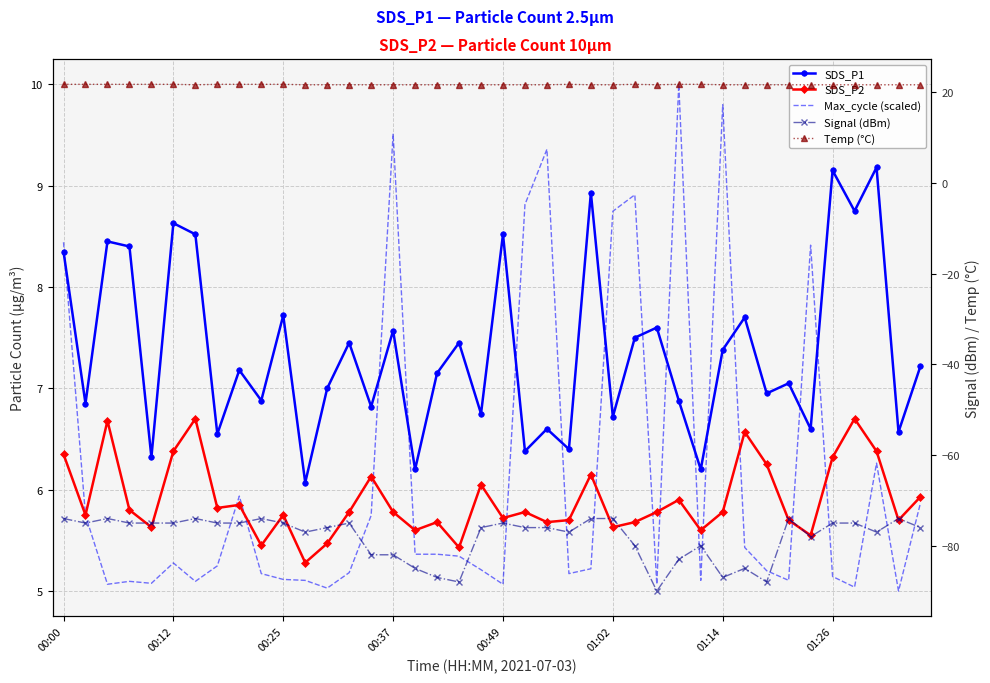

What is the difference between the maximum and minimum values in the SDS_P1 series?

3.1